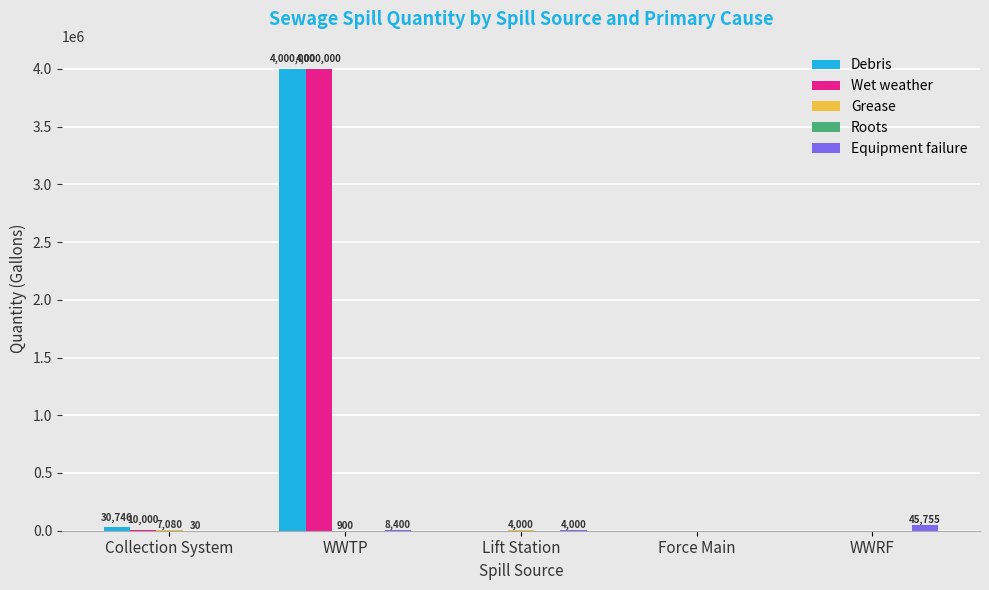

Which category has the highest value in the Wet weather series?

WWTP